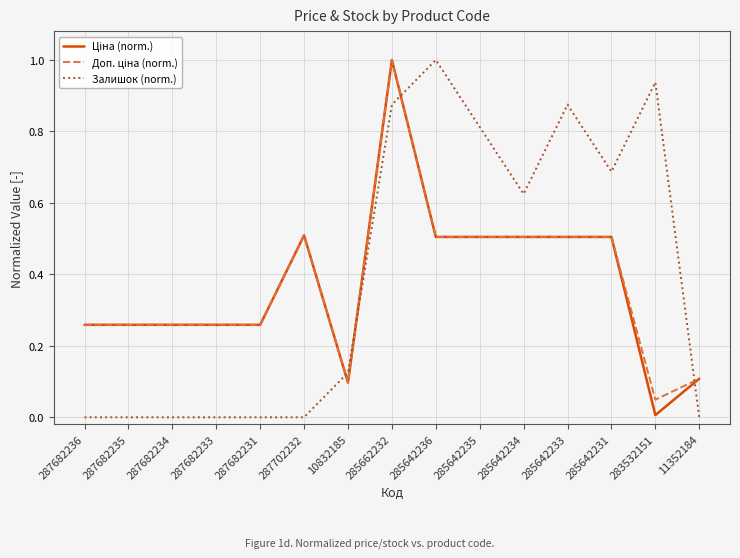

What is the greatest value displayed?

1.0